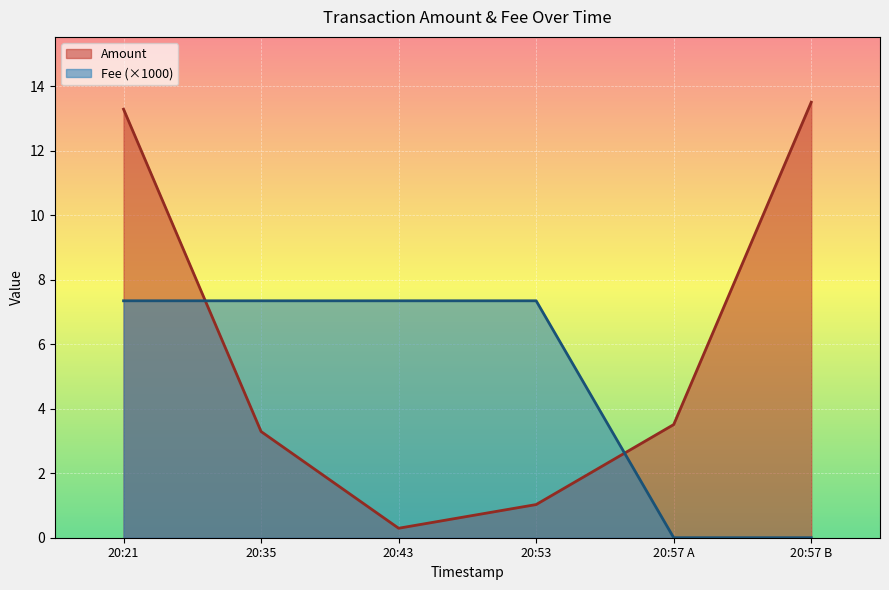

Rank the series at 2022-01-25 20:57:43 from highest to lowest value.

Amount, Fee